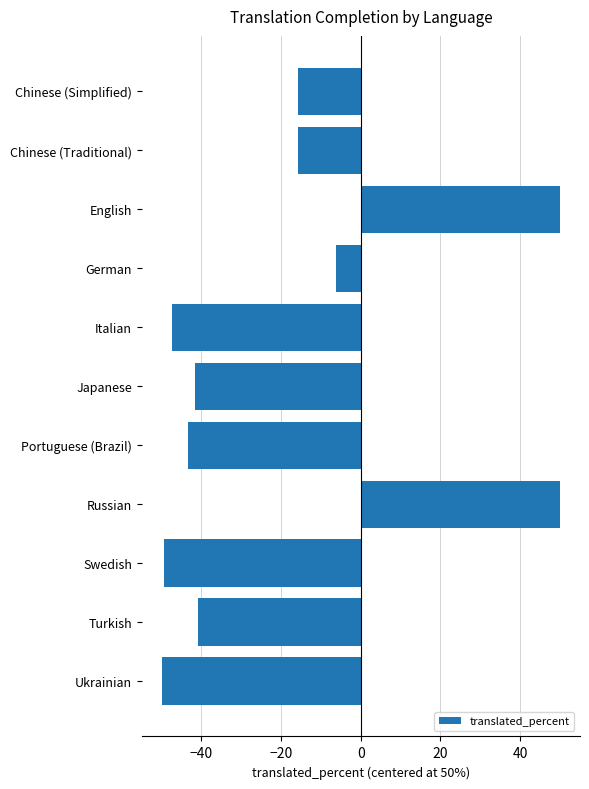

What is the minimum value shown in the chart?

-49.9